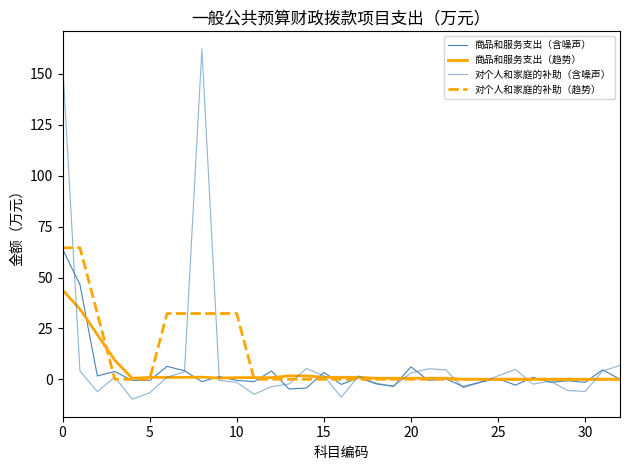

How many lines are shown in the chart?

4